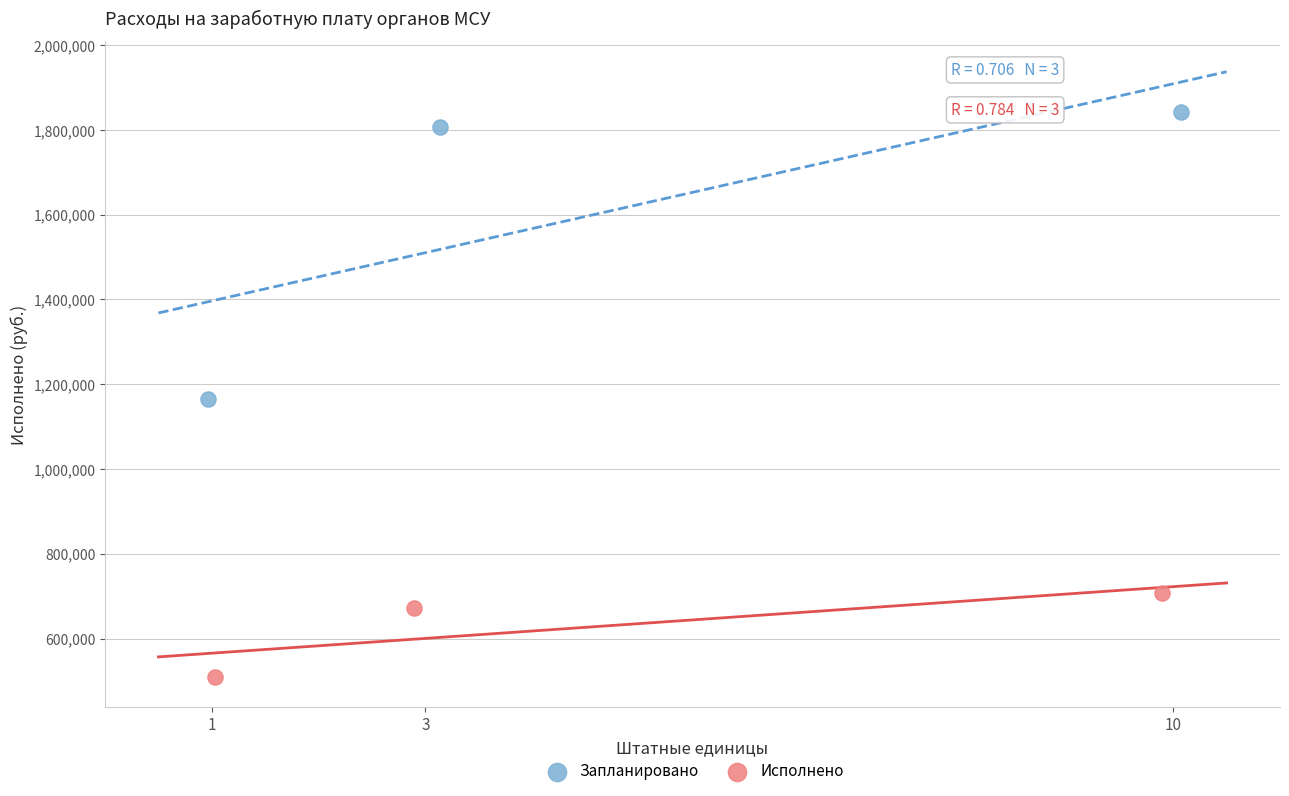

Which series contains the lowest Y value?

Исполнено